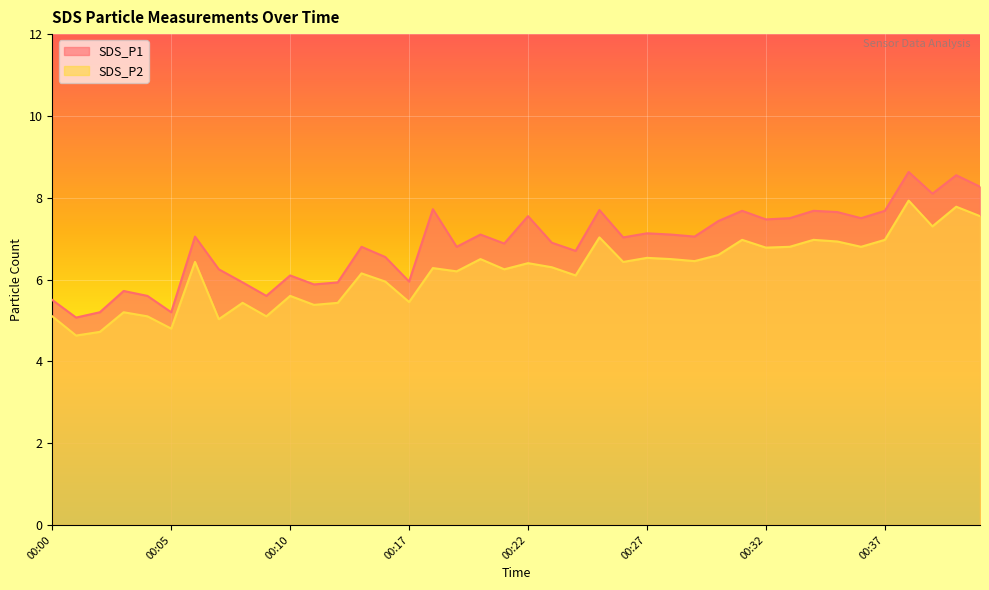

Reading left to right, what are all the values shown in this chart?

SDS_P1: 00:00=5.5	00:01=5.1	00:02=5.2	00:03=5.7	00:04=5.6	00:05=5.2	00:06=7.0	00:07=6.2	00:08=5.9	00:09=5.6	00:10=6.1	00:12=5.9	00:13=5.9	00:14=6.8	00:16=6.5	00:17=6.0	00:18=7.7	00:19=6.8	00:20=7.1	00:21=6.9	00:22=7.5	00:23=6.9	00:24=6.7	00:25=7.7	00:26=7.0	00:27=7.1	00:28=7.1	00:29=7.0	00:30=7.4	00:31=7.7	00:32=7.5	00:33=7.5	00:34=7.7	00:35=7.7	00:36=7.5	00:37=7.7	00:38=8.6	00:39=8.1	00:40=8.6	00:41=8.3
SDS_P2: 00:00=5.1	00:01=4.6	00:02=4.7	00:03=5.2	00:04=5.1	00:05=4.8	00:06=6.4	00:07=5.0	00:08=5.4	00:09=5.1	00:10=5.6	00:12=5.4	00:13=5.4	00:14=6.2	00:16=6.0	00:17=5.5	00:18=6.3	00:19=6.2	00:20=6.5	00:21=6.2	00:22=6.4	00:23=6.3	00:24=6.1	00:25=7.0	00:26=6.4	00:27=6.5	00:28=6.5	00:29=6.5	00:30=6.6	00:31=7.0	00:32=6.8	00:33=6.8	00:34=7.0	00:35=6.9	00:36=6.8	00:37=7.0	00:38=7.9	00:39=7.3	00:40=7.8	00:41=7.5